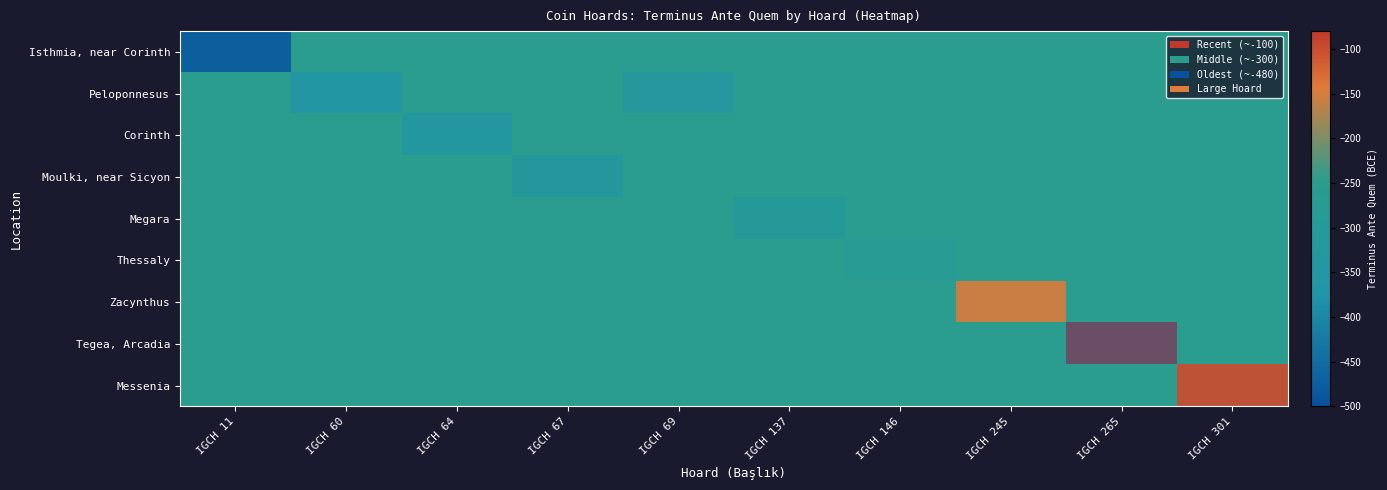

The value of Corinth at IGCH 137 is 0.0. True or false?

False